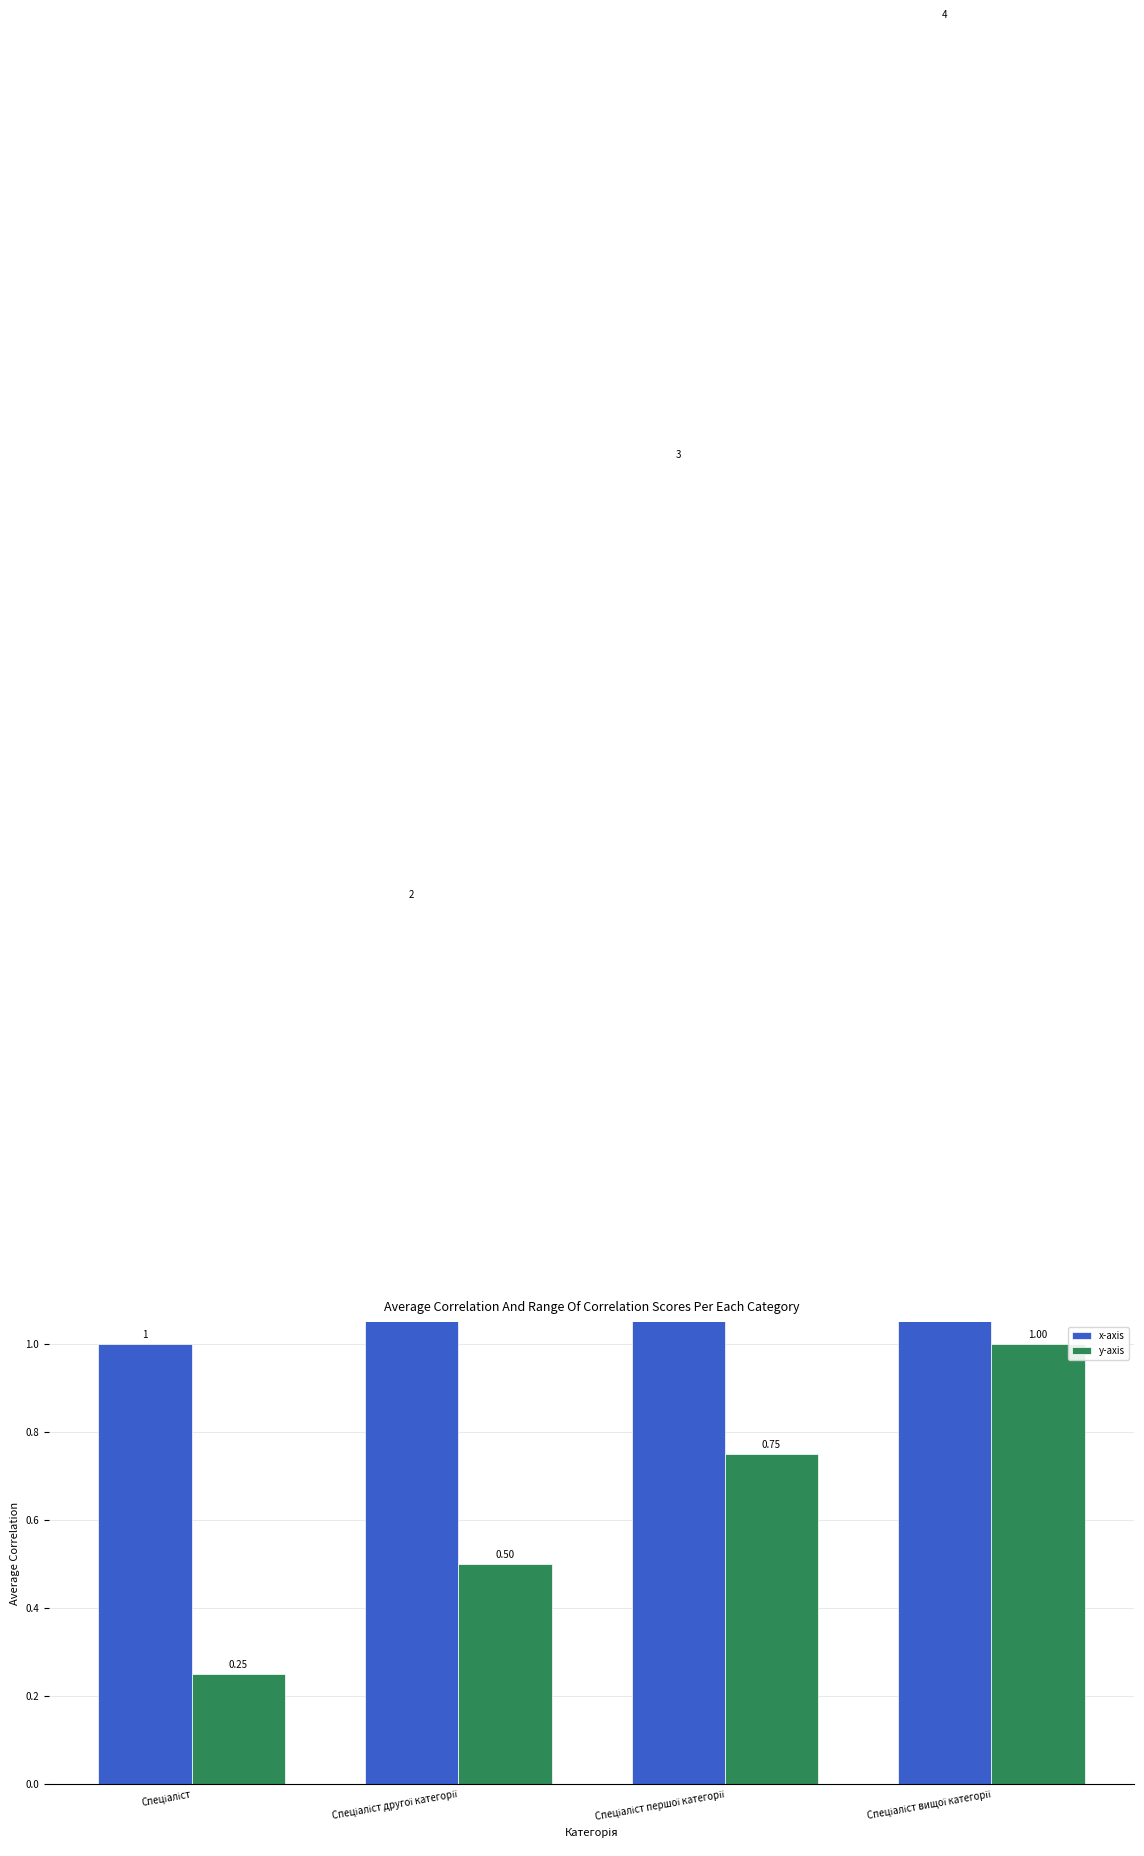

How many groups of bars are there?

4